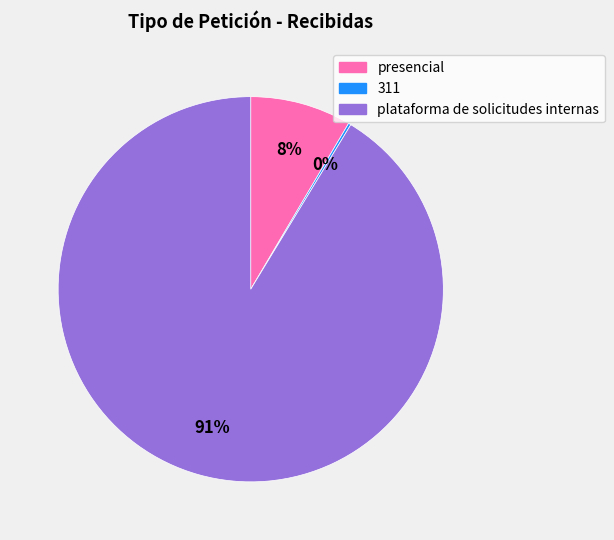

Which slice represents more than half of the pie?

plataforma de solicitudes internas